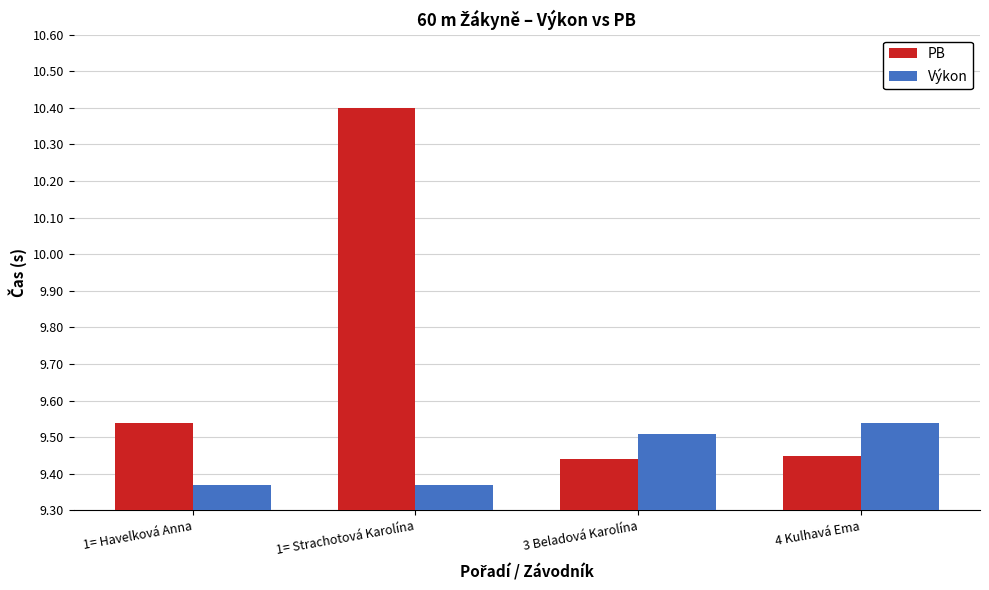

Is it true that PB equals 13.7 at 3 Beladová Karolína?

False